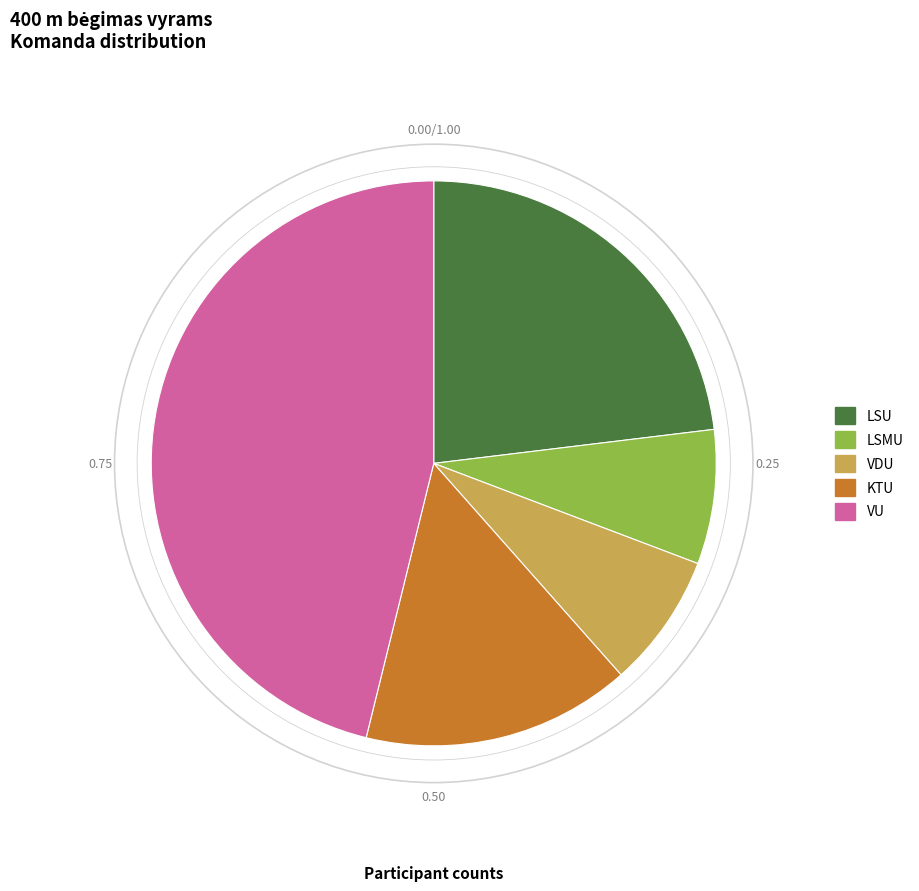

Is the sum of LSU and KTU greater than half?

No